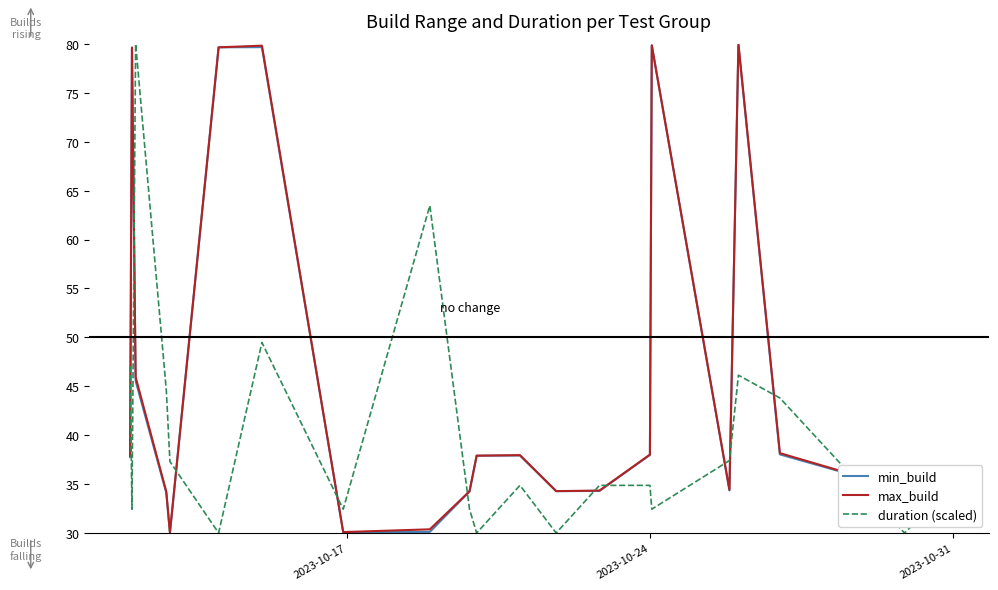

What is the highest value of the duration (scaled) series?

80.0